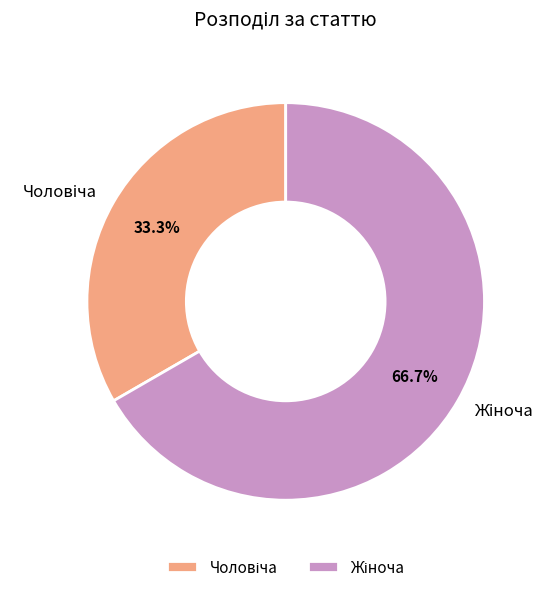

Does any single category account for the majority?

Yes